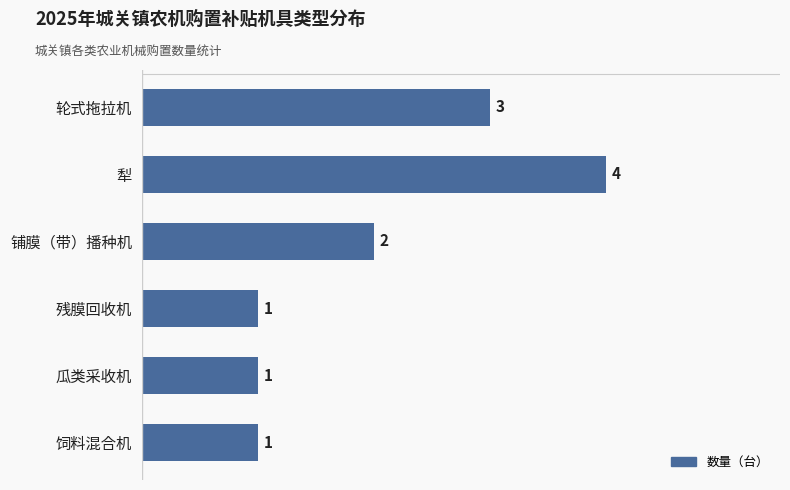

The value at 轮式拖拉机 is 2. True or false?

False